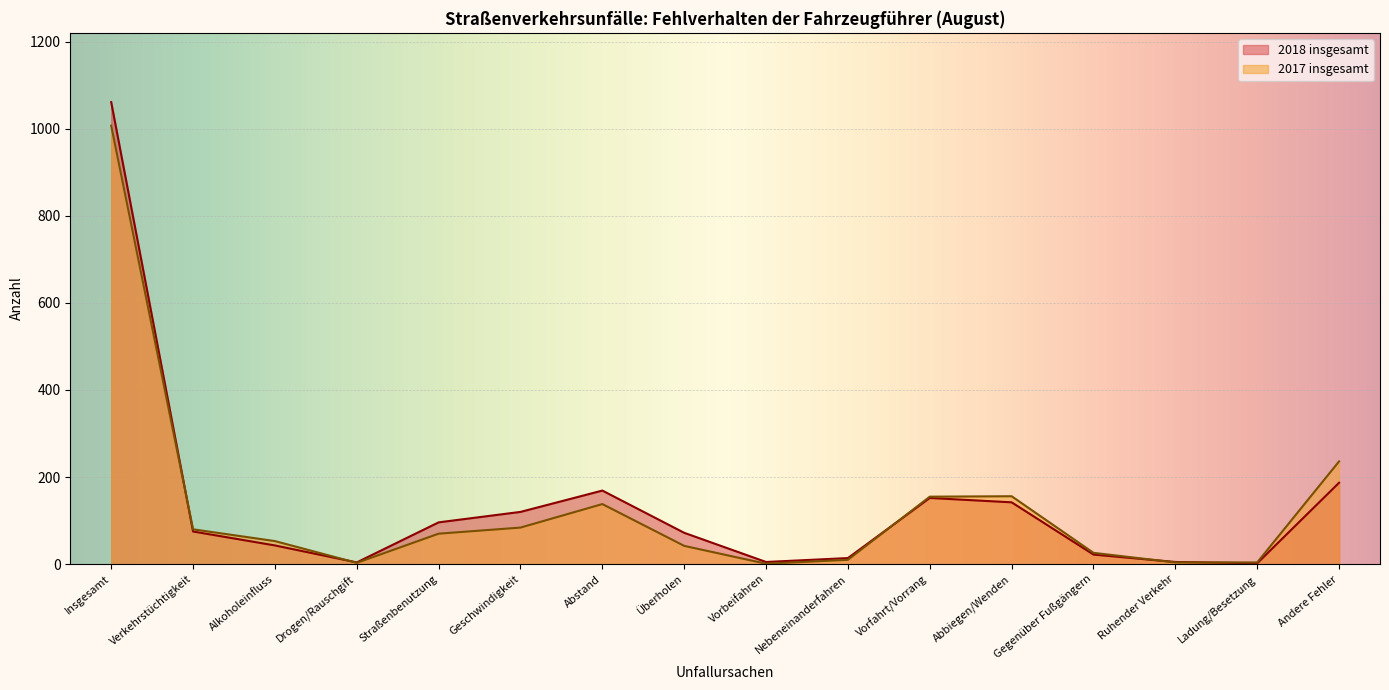

At which label does 2017 insgesamt reach its minimum?

Vorbeifahren